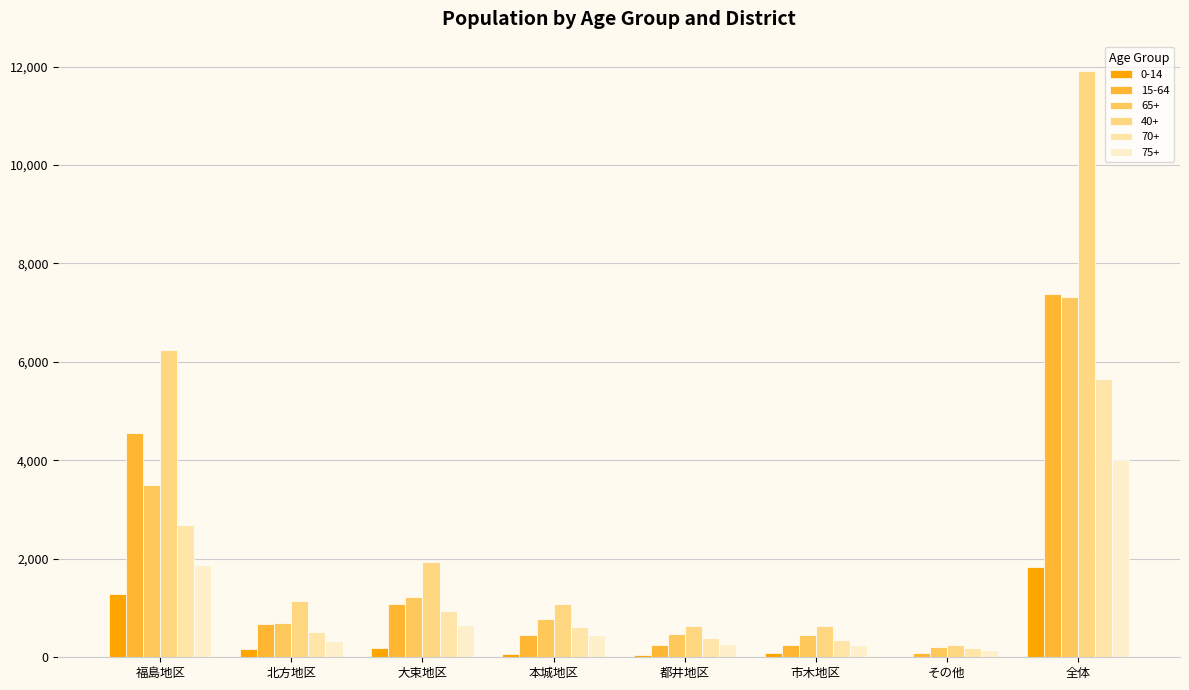

What is the total value across all series at 福島地区?

20170